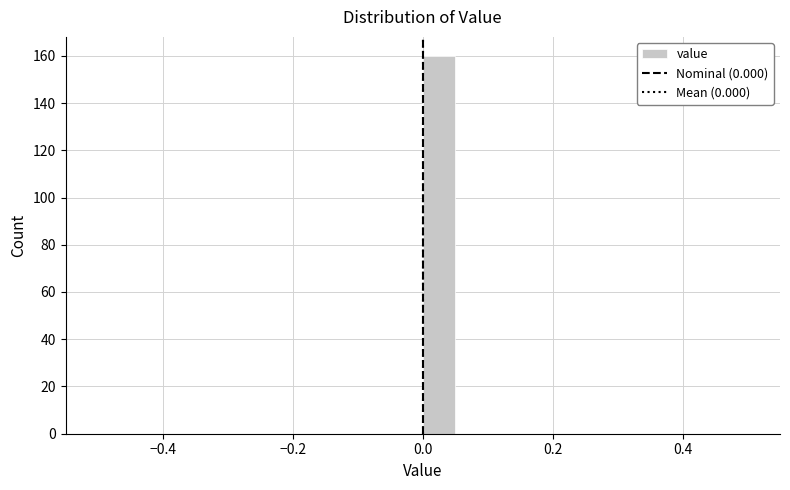

Read against the x-axis, roughly where is the centre of the tallest bar?

0.02